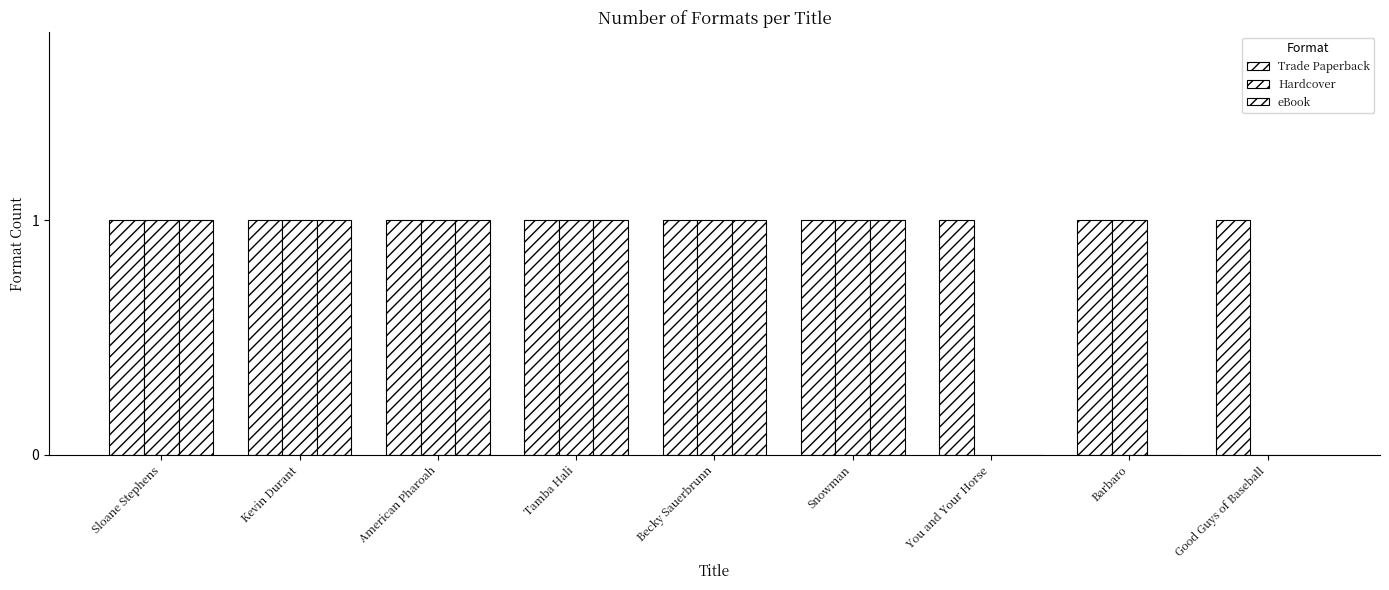

How many groups of bars are there?

9